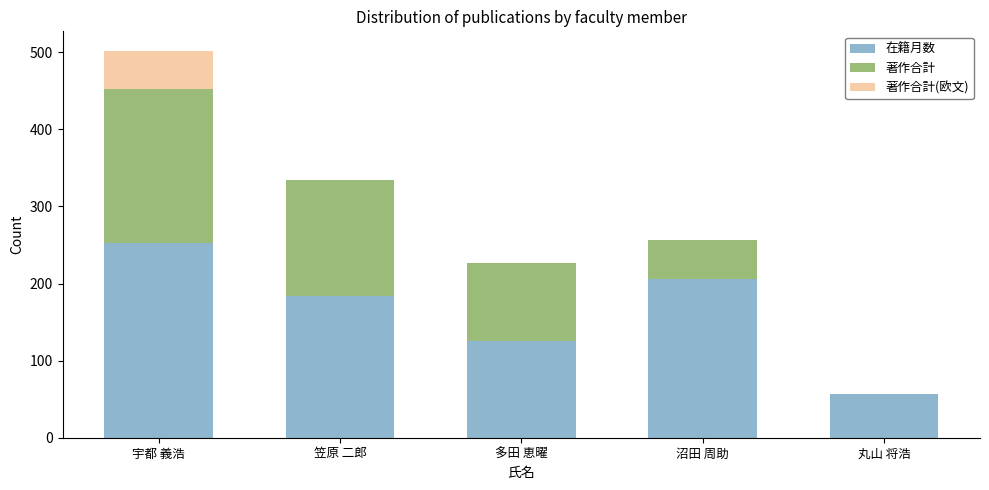

The value of 在籍月数 at 宇都 義浩 is 332. True or false?

False